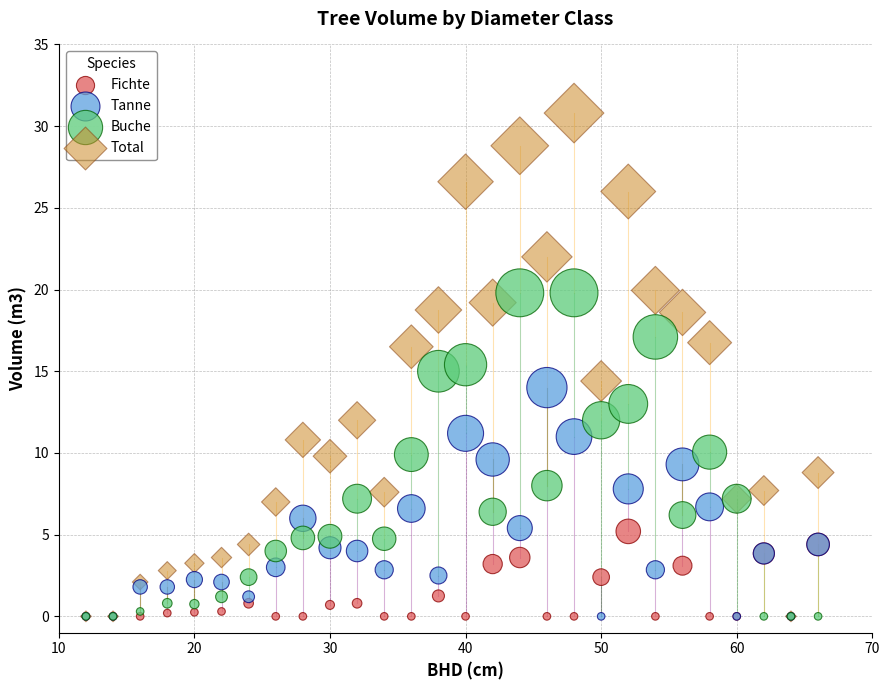

Which series has the largest Y range (max minus min)?

Total